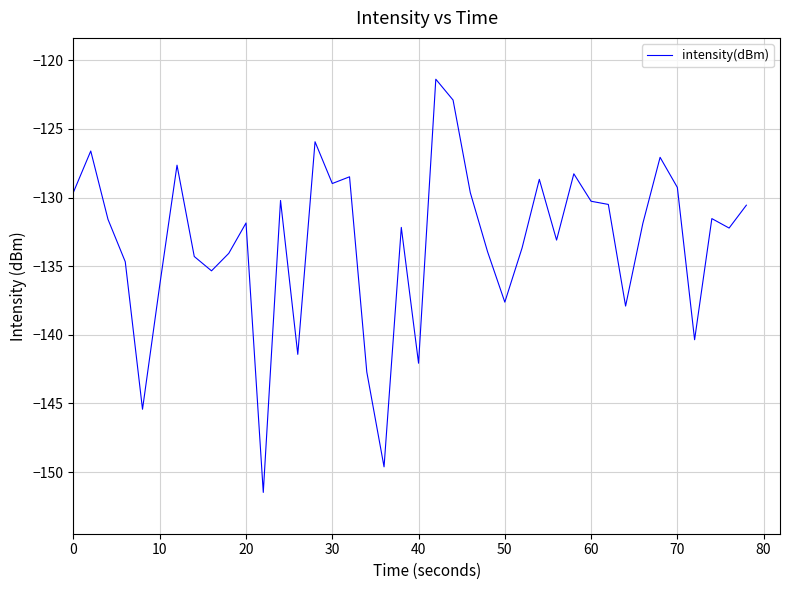

What is the difference between the maximum and minimum values?

30.1